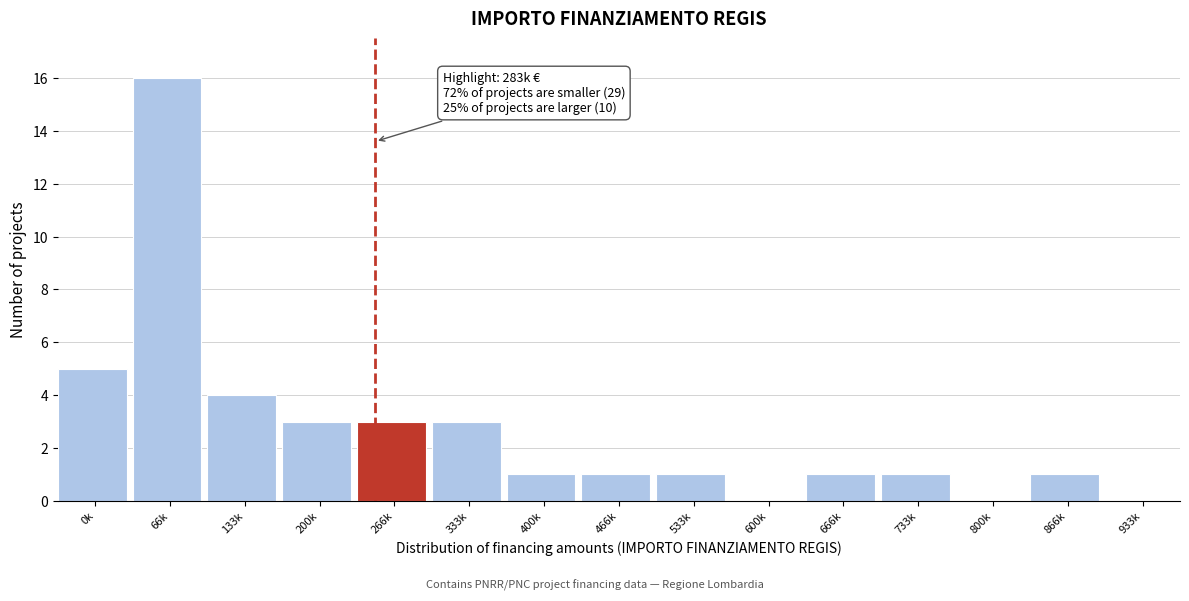

Reading left to right, extract all data points from this chart.

0k=5	66k=16	133k=4	200k=3	266k=3	333k=3	400k=1	466k=1	533k=1	600k=0	666k=1	733k=1	800k=0	866k=1	933k=0